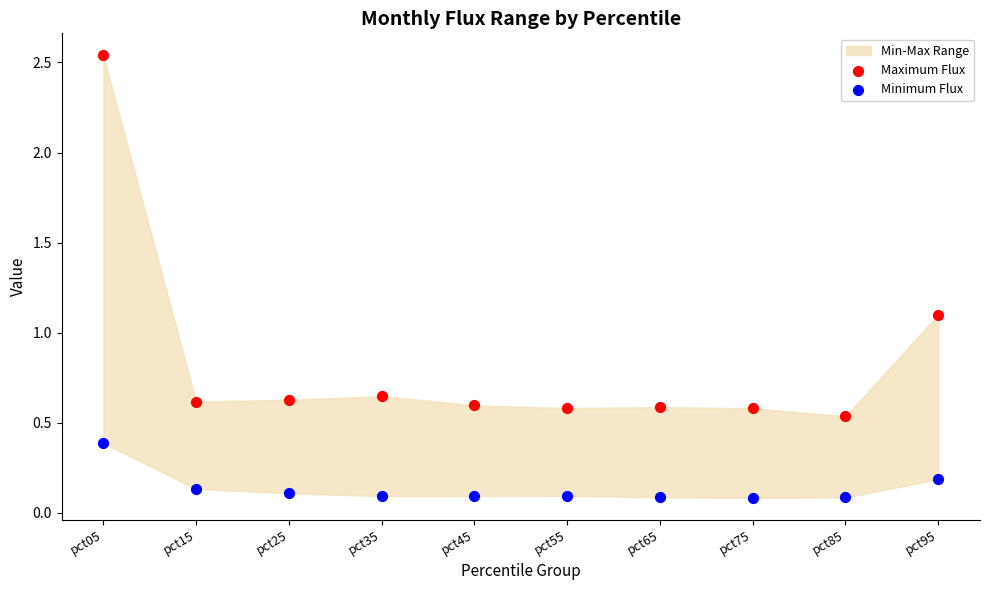

Which series contains the highest Y value?

Maximum Flux